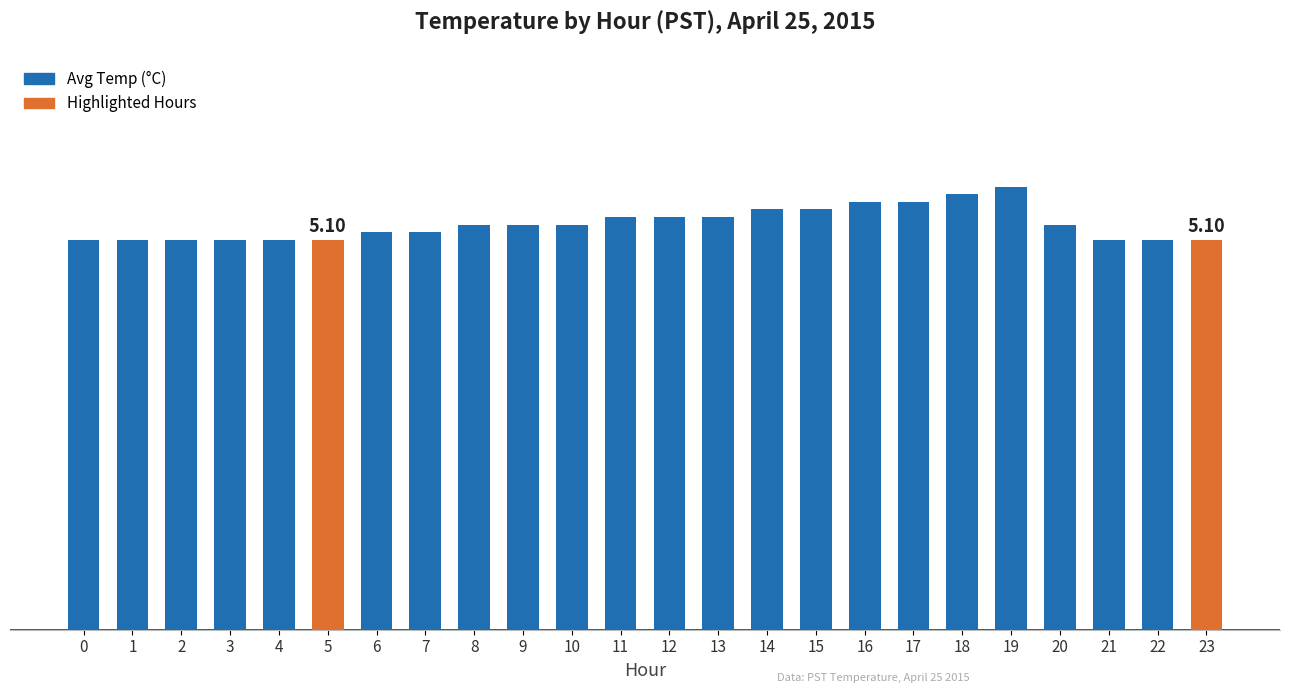

What is the minimum value shown in the chart?

5.1